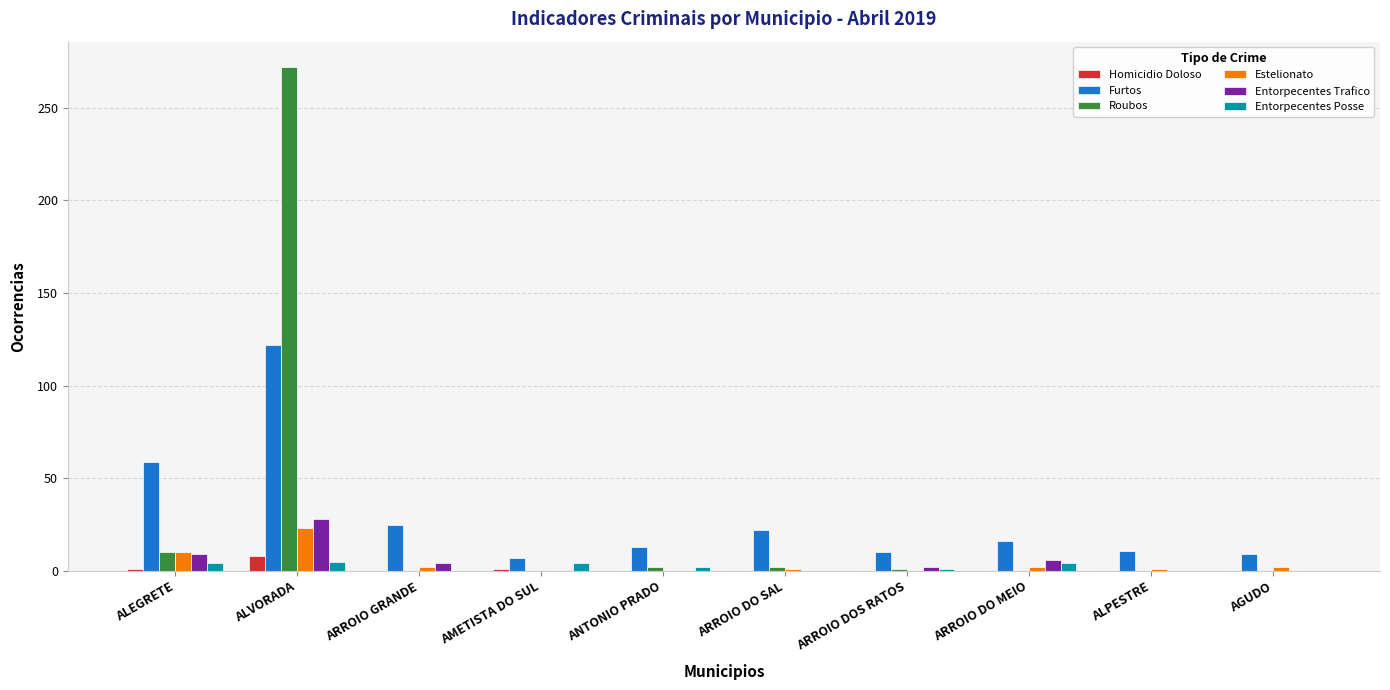

What is the sum of all Estelionato values?

41